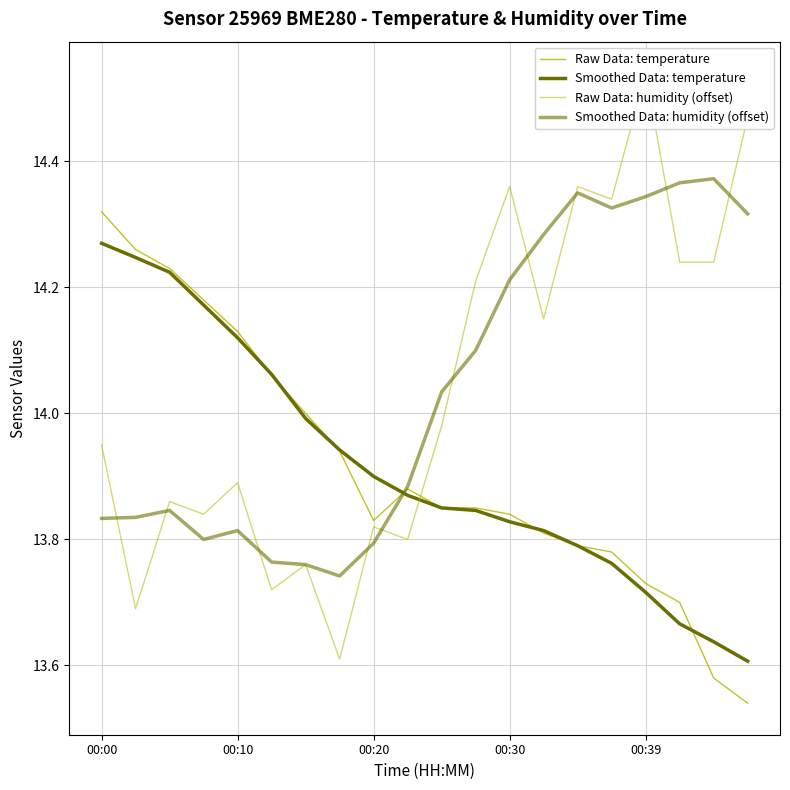

What is the total value across all series at 5?

55.6